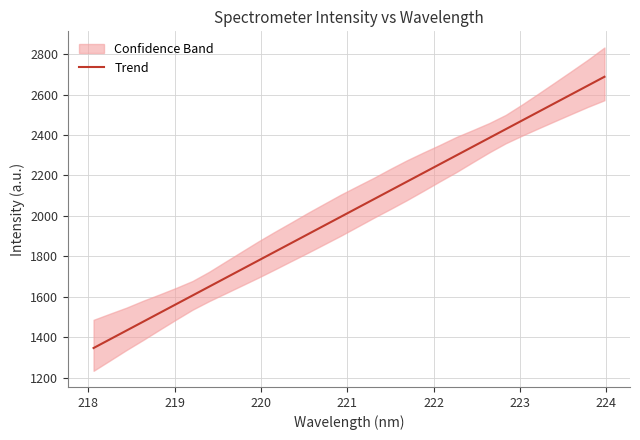

Does the chart display data point markers on the line(s)?

No